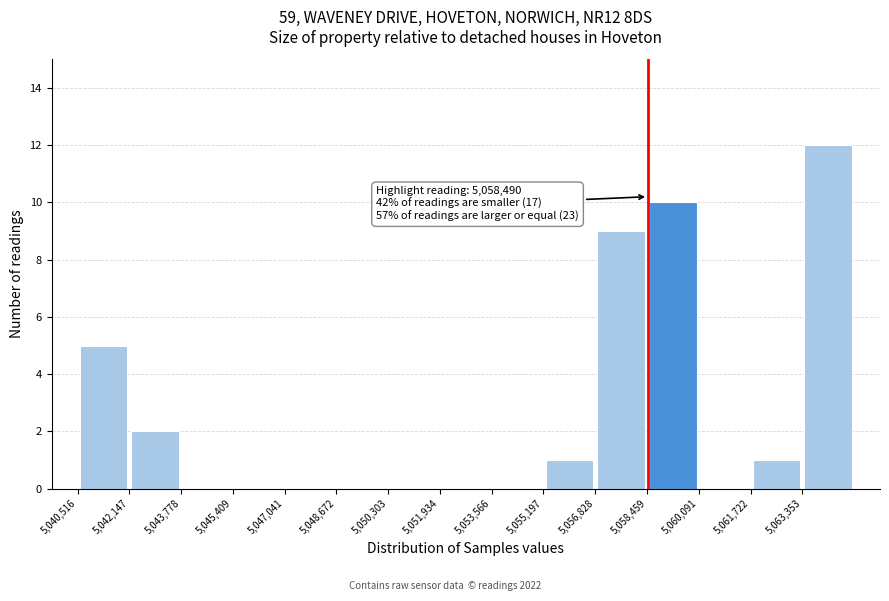

Which range on the x-axis has the tallest bar?

5063400 to 5065000